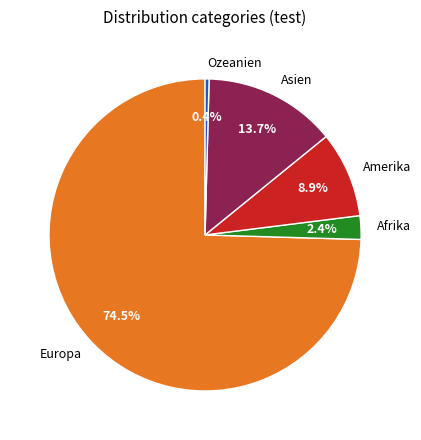

Which has a higher value, Amerika or Europa?

Europa